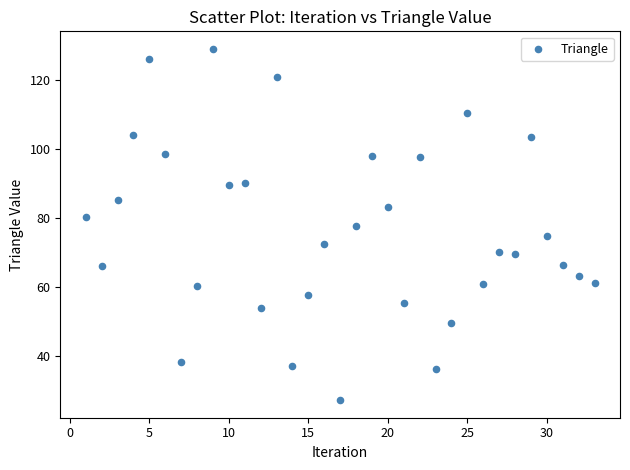

What is the range of Y values (max minus min)?

101.6